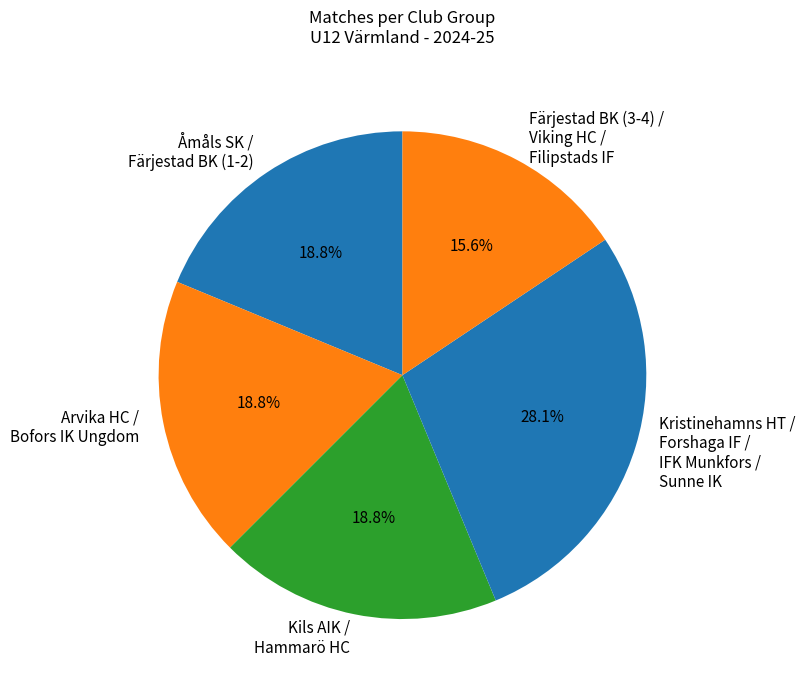

What is the total percentage of Åmåls SK / Färjestad BK (1-2) and Färjestad BK (3-4) / Viking HC / Filipstads IF?

34.4%